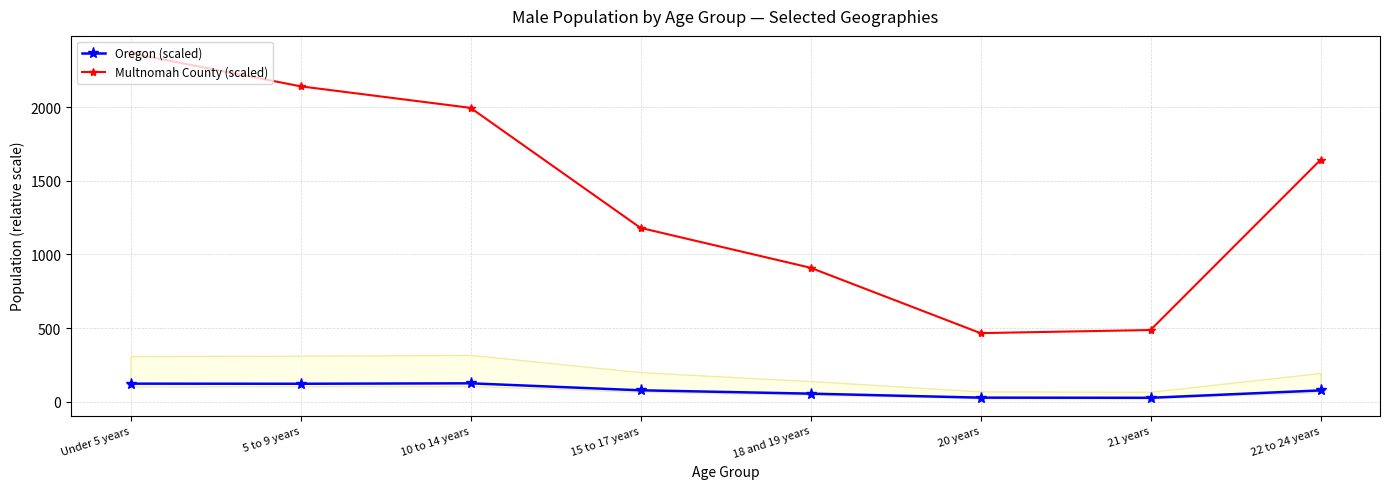

Rank the series by their average value, from highest to lowest.

Multnomah County (scaled), Oregon (scaled)